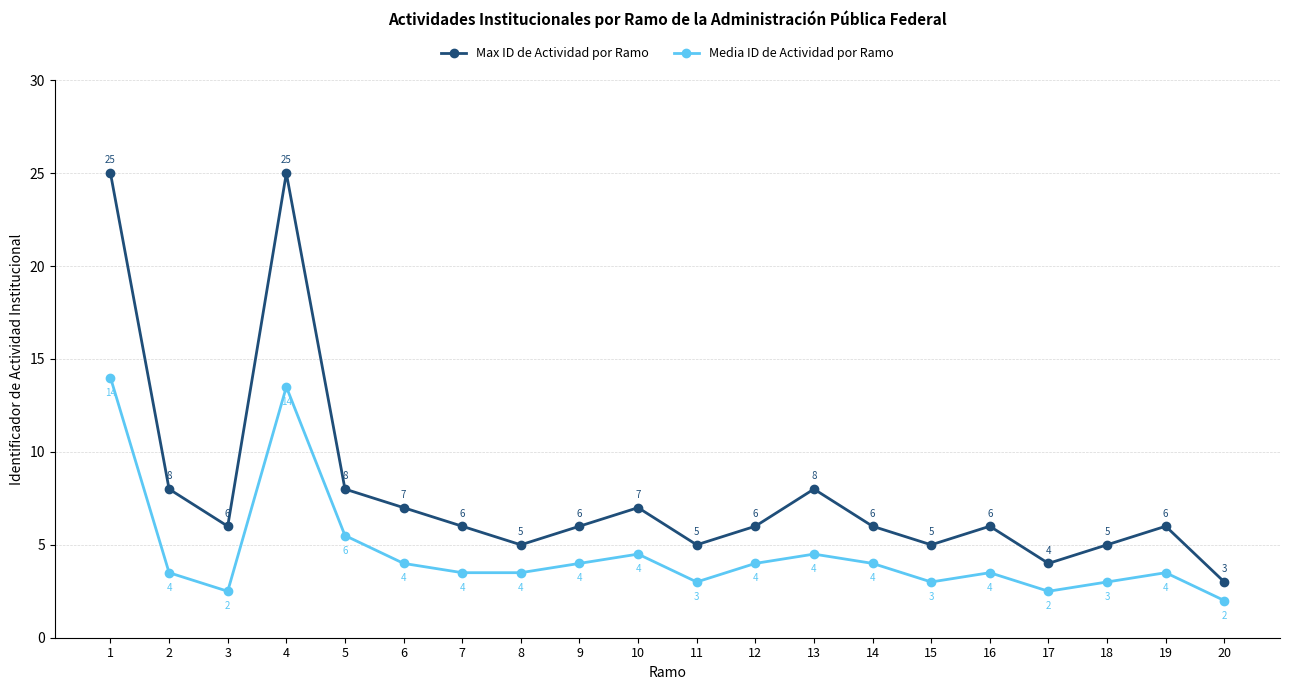

Count the number of data series in this chart.

2